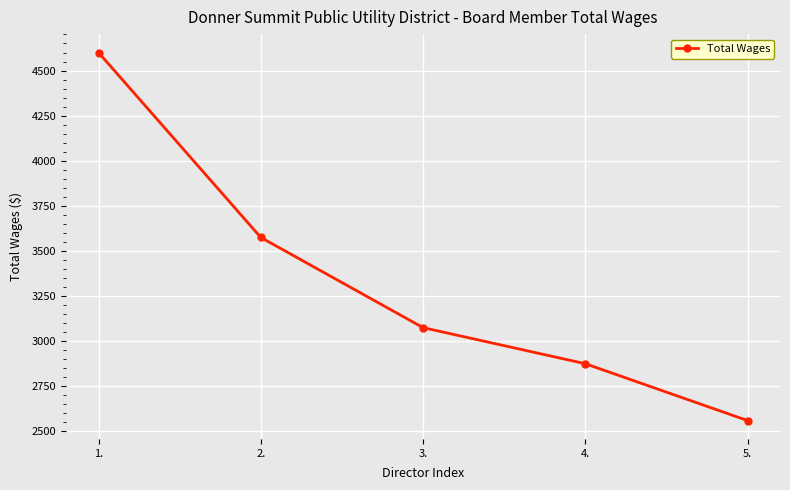

What is the label of the 4th point from the left?

4.